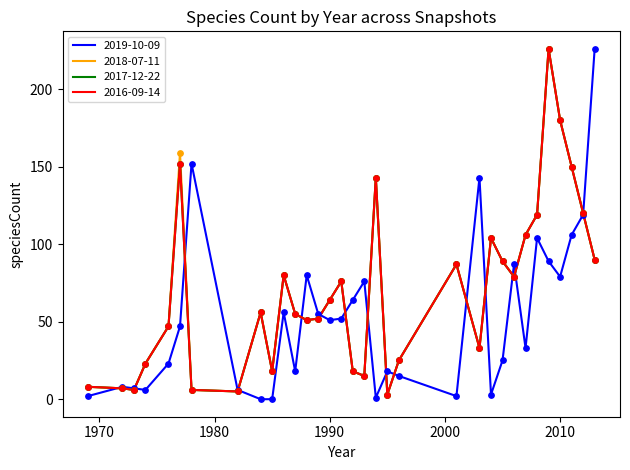

Is this an area chart (filled region under the line)?

No